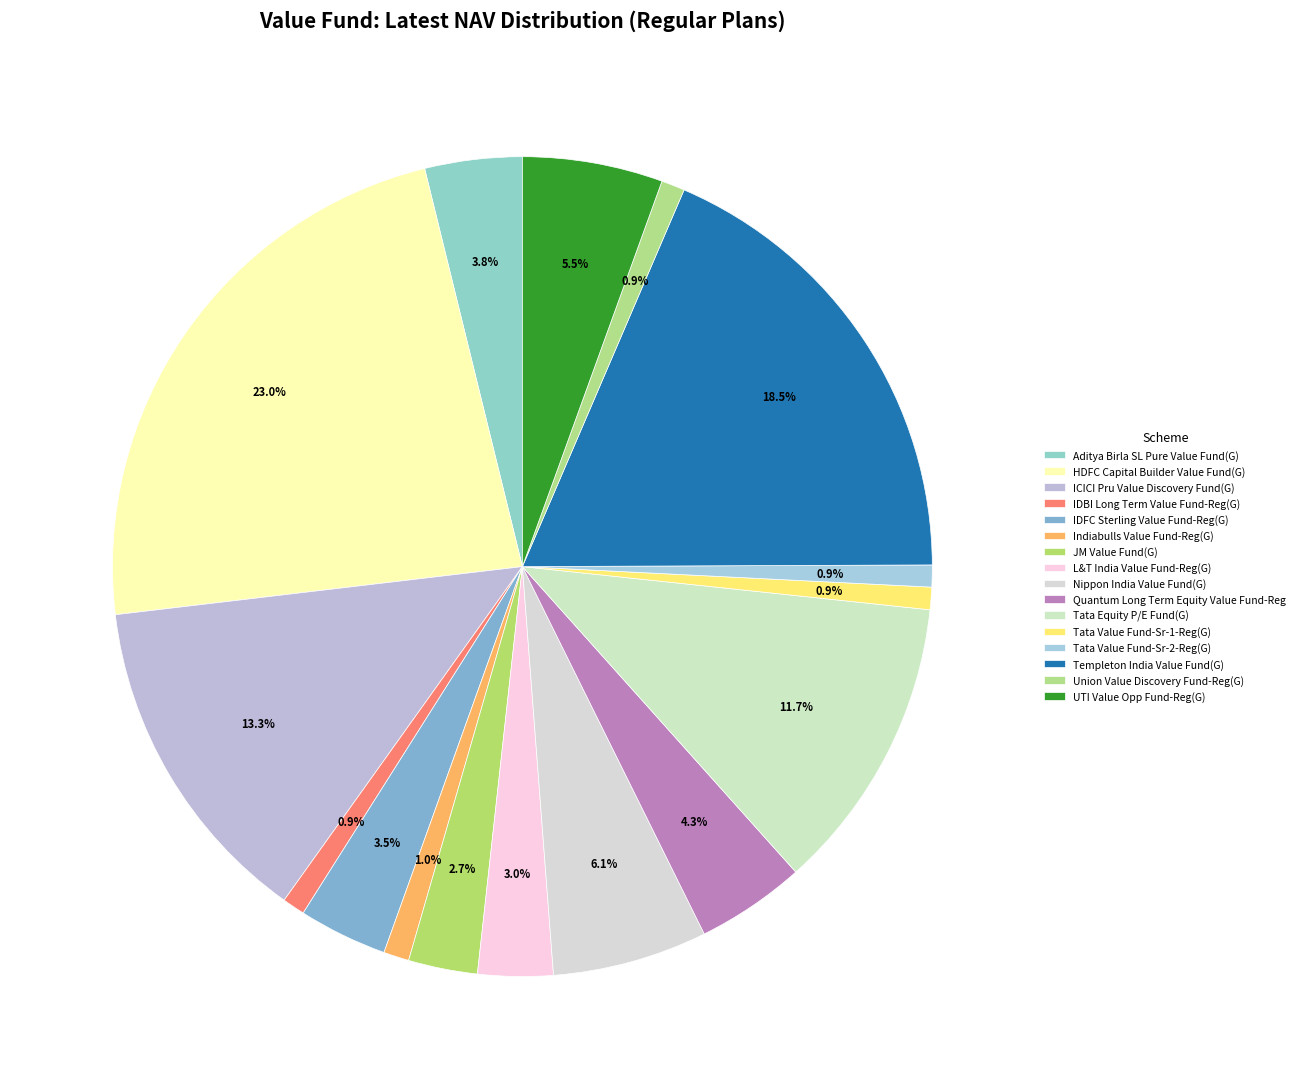

What is the change in value from ICICI Pru Value Discovery Fund(G) to Tata Value Fund-Sr-1-Reg(G)?

-113.9